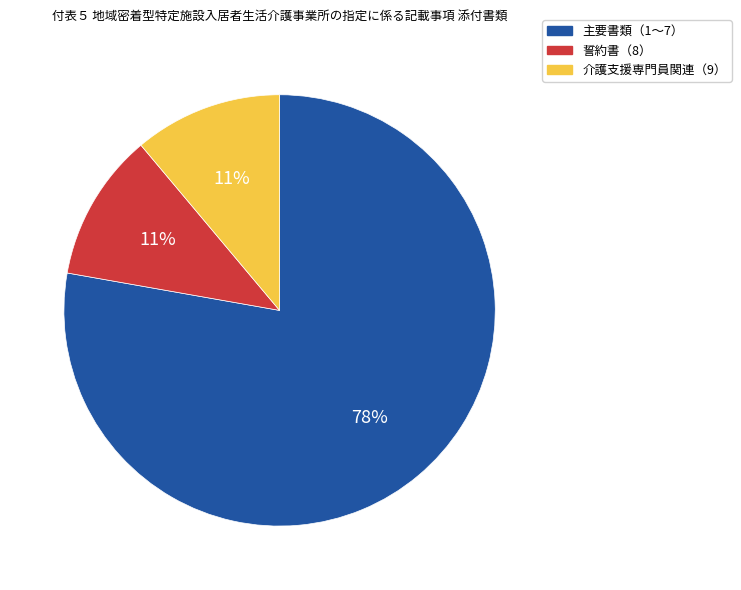

Does any single category account for the majority?

Yes